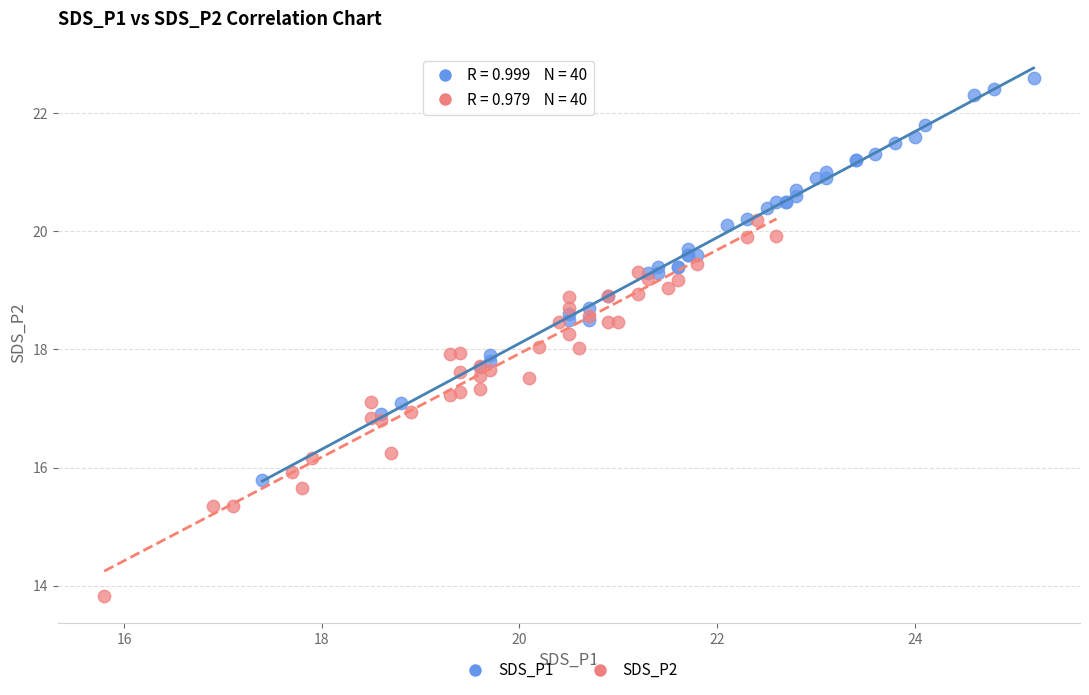

Which series has the largest Y range (max minus min)?

SDS_P1